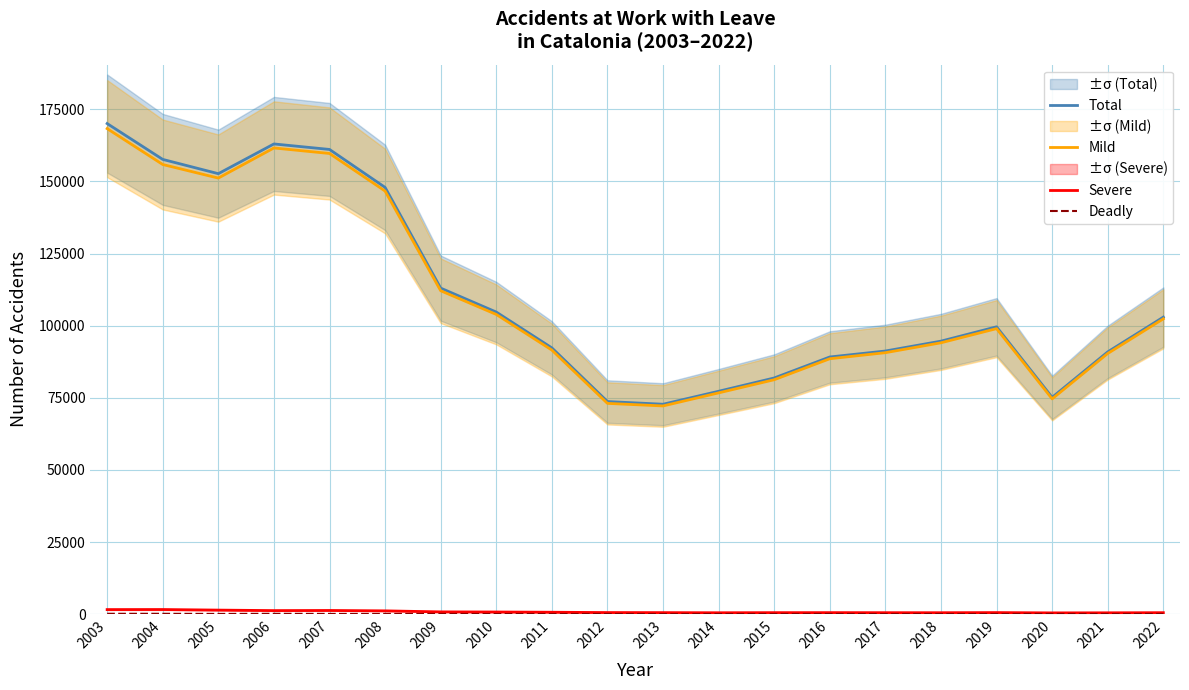

True or false: Severe and Deadly intersect in this chart.

False